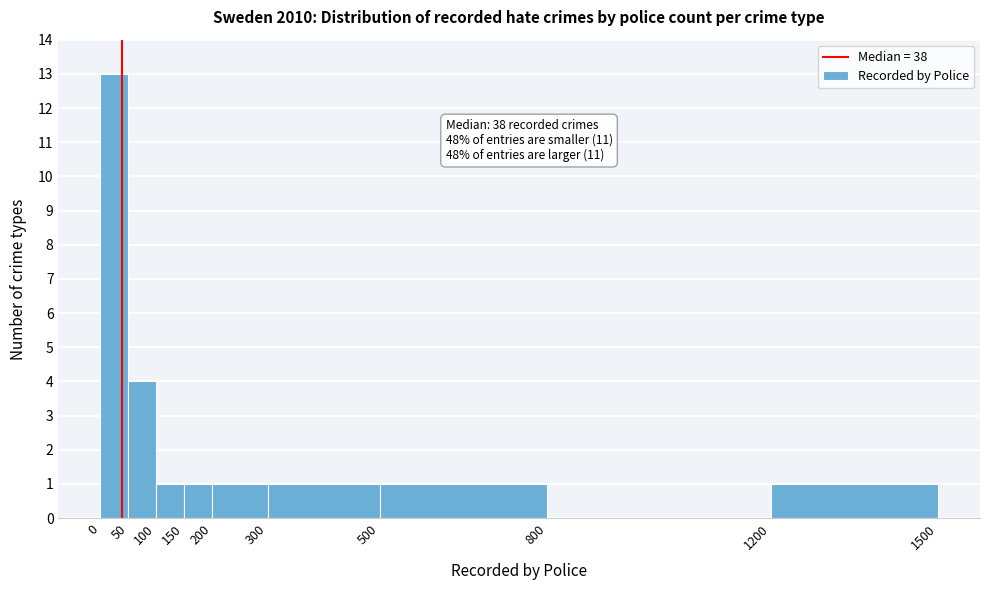

Over which range of the x-axis is the bar tallest?

0 to 50